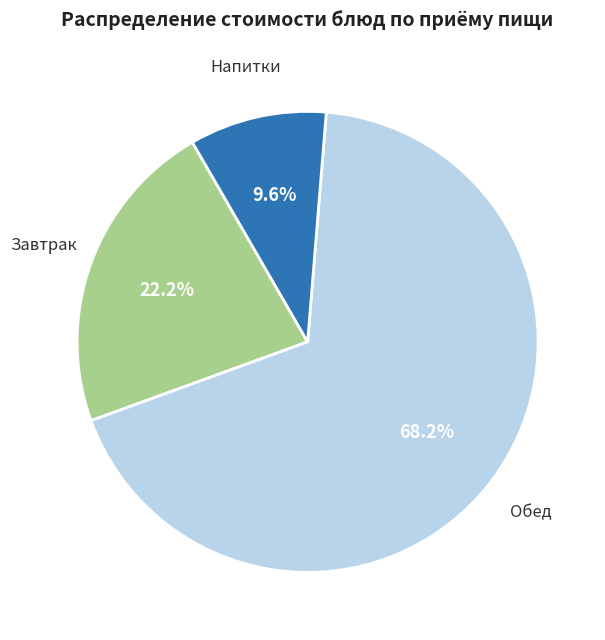

To the nearest percent, what is the average slice percentage?

33%